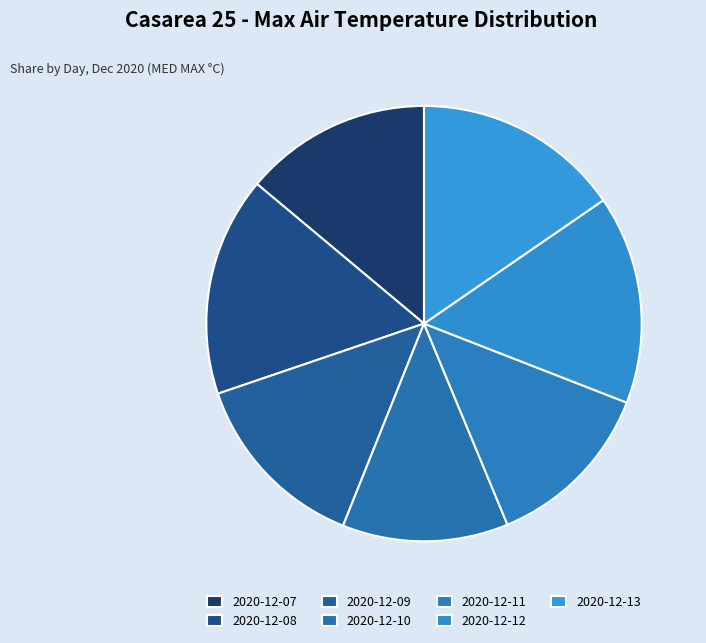

Which category has the smallest portion of the pie?

2020-12-10